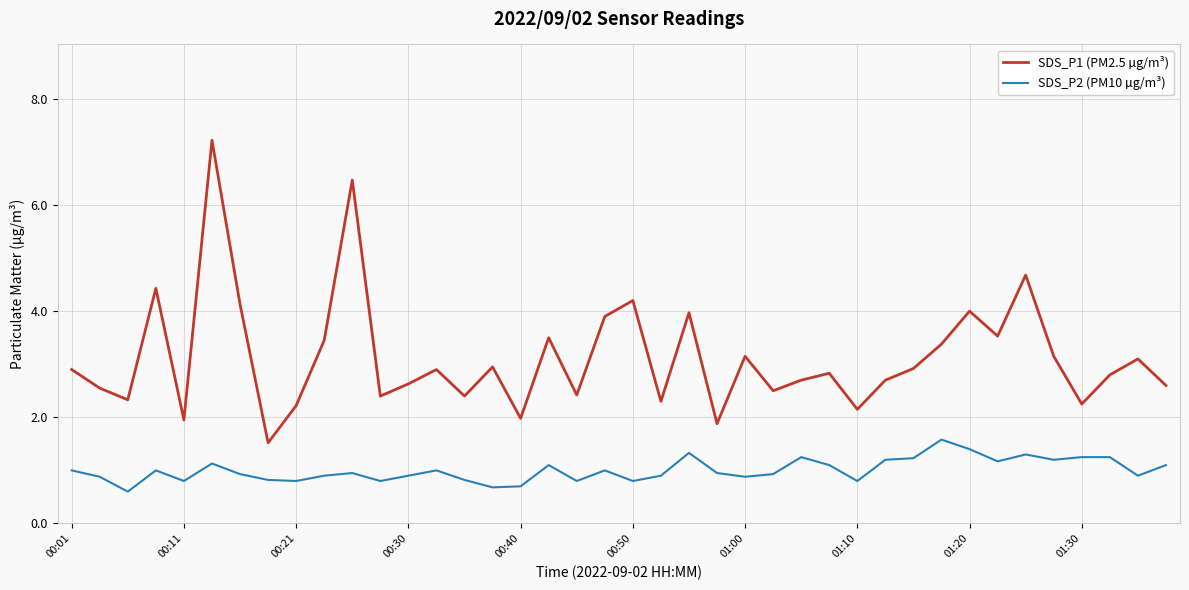

What is the highest value of the SDS_P1 (PM2.5 µg/m³) series?

7.2